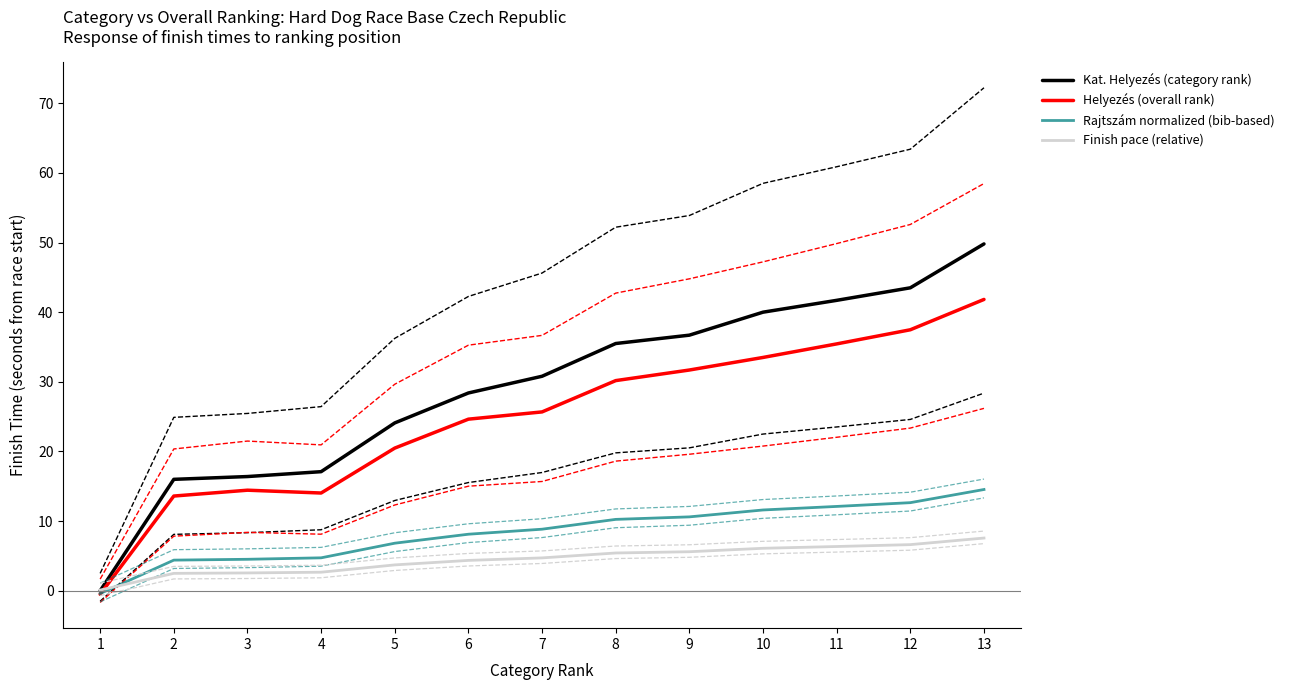

Which category has the highest value across all series?

13